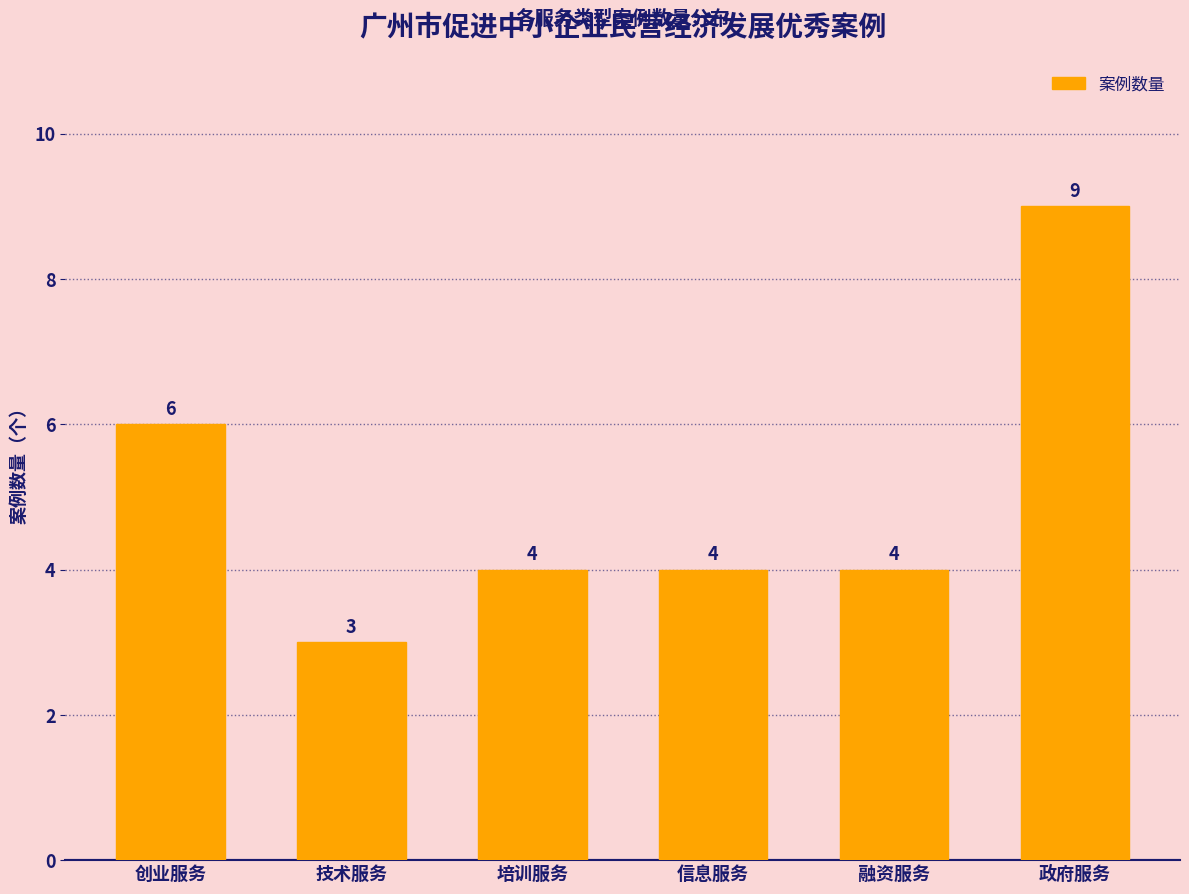

Reading left to right, what are all the values shown in this chart?

创业服务=6	技术服务=3	培训服务=4	信息服务=4	融资服务=4	政府服务=9